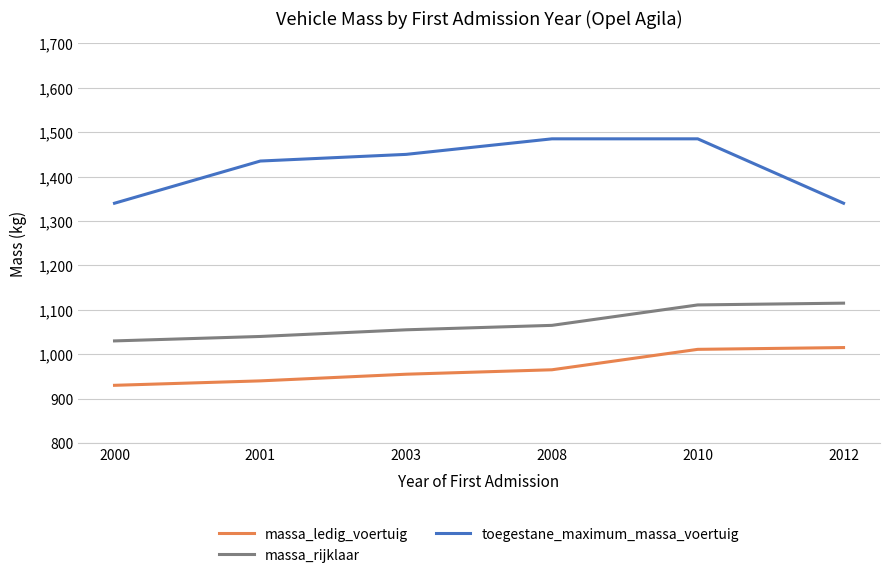

At how many categories does at least one series exceed 1209?

6